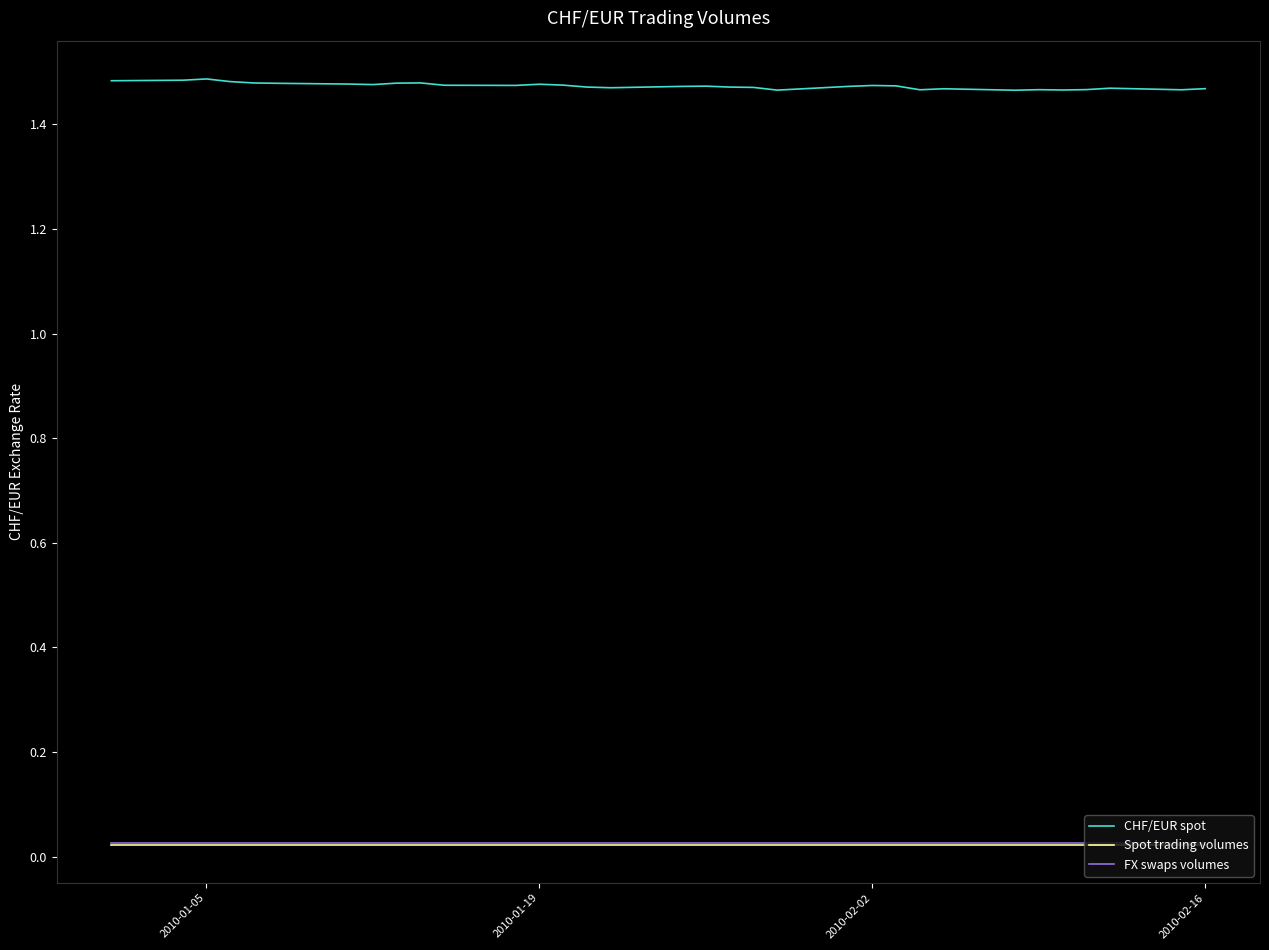

Which series has the widest spread of values?

CHF/EUR spot